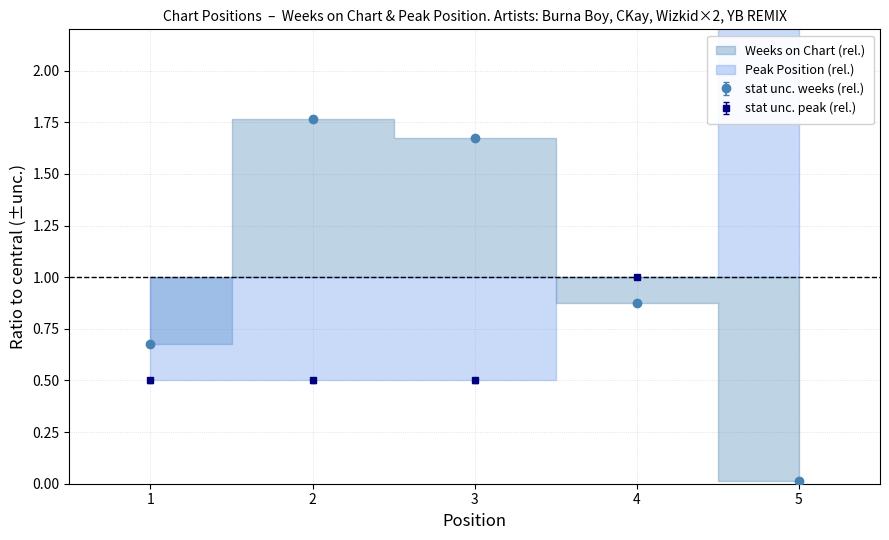

Which category has the lowest value across all series?

5